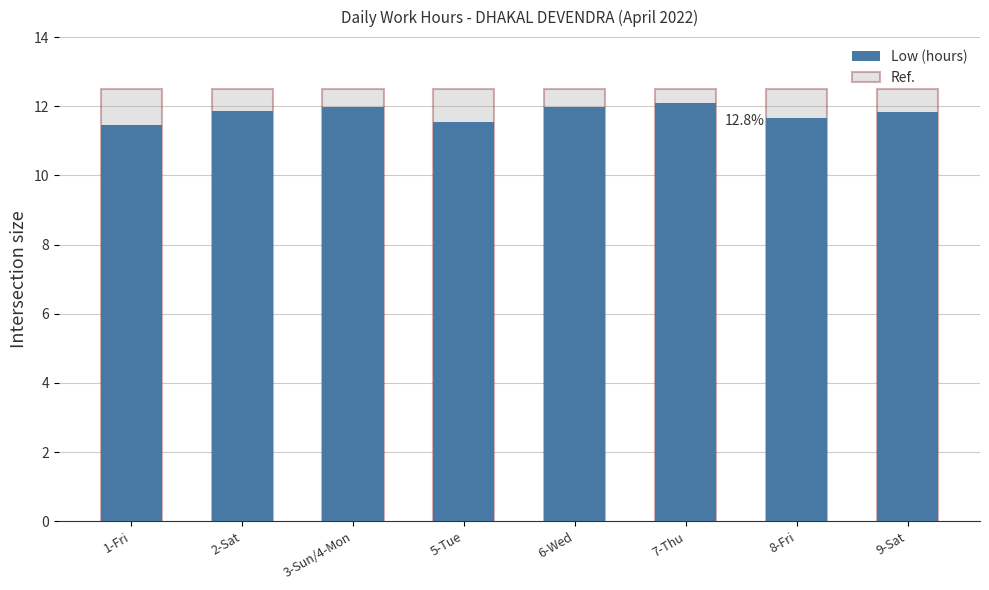

List the series in order of their overall mean, highest first.

Ref., Low (hours)